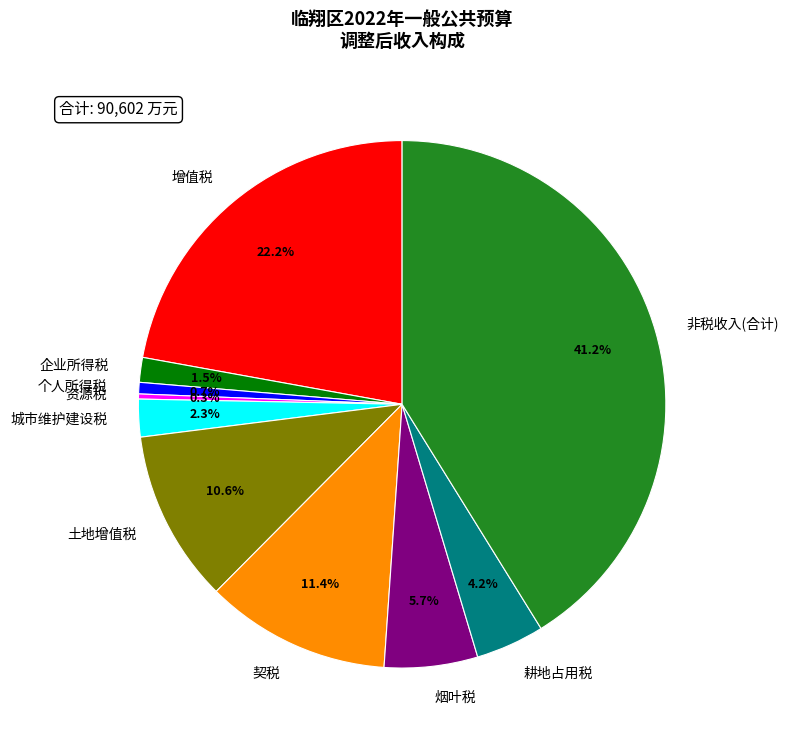

To the nearest percent, what is the difference between the largest and smallest slice percentages?

41%